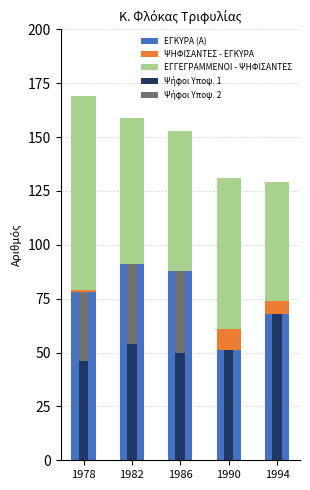

True or false: ΨΗΦΙΣΑΝΤΕΣ - ΕΓΚΥΡΑ has a value of 6 at 1982.

False